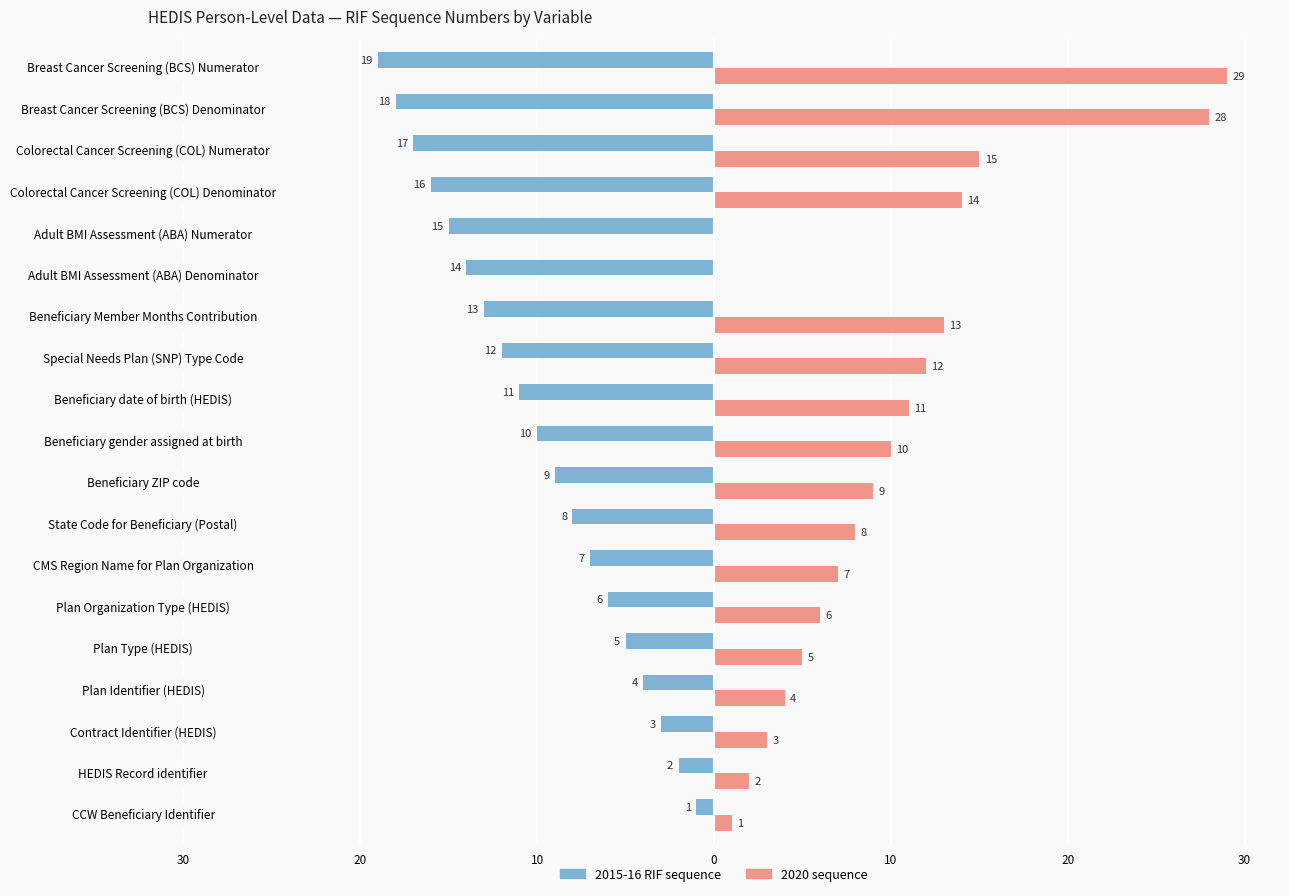

What are all the series names shown in the legend?

2015-16 RIF sequence, 2020 sequence